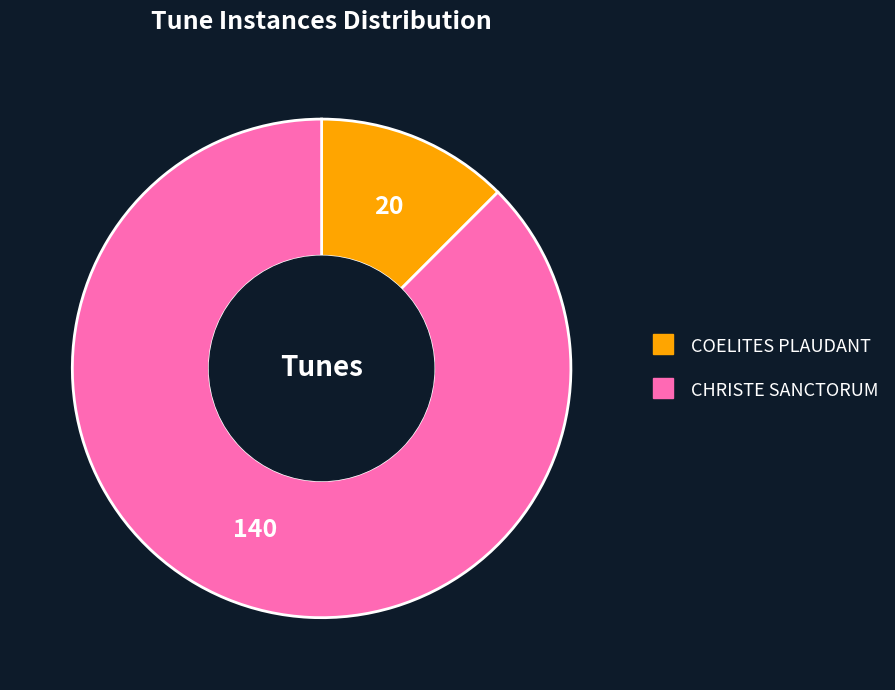

The COELITES PLAUDANT slice represents 12% of the pie. True or false?

True